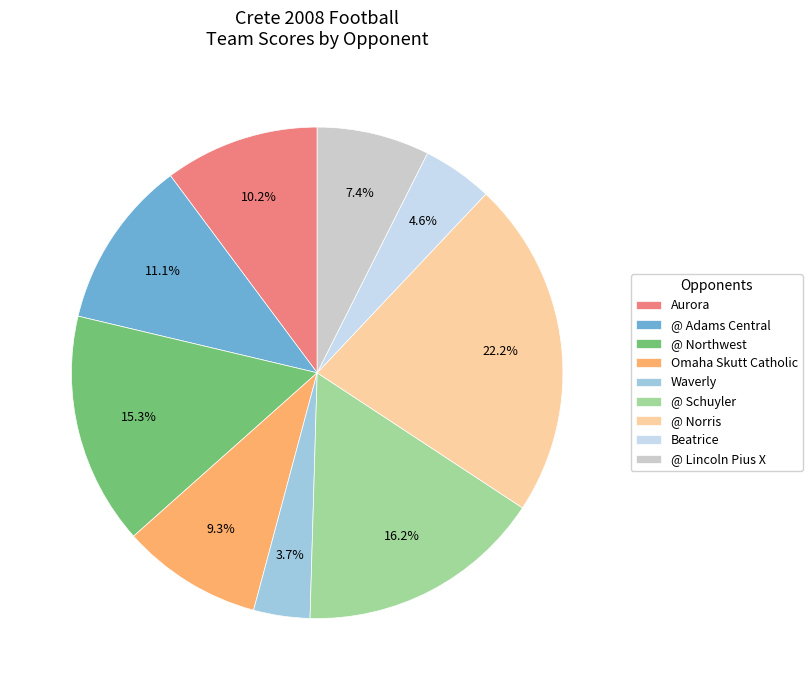

To the nearest percent, what is the average slice percentage?

11%